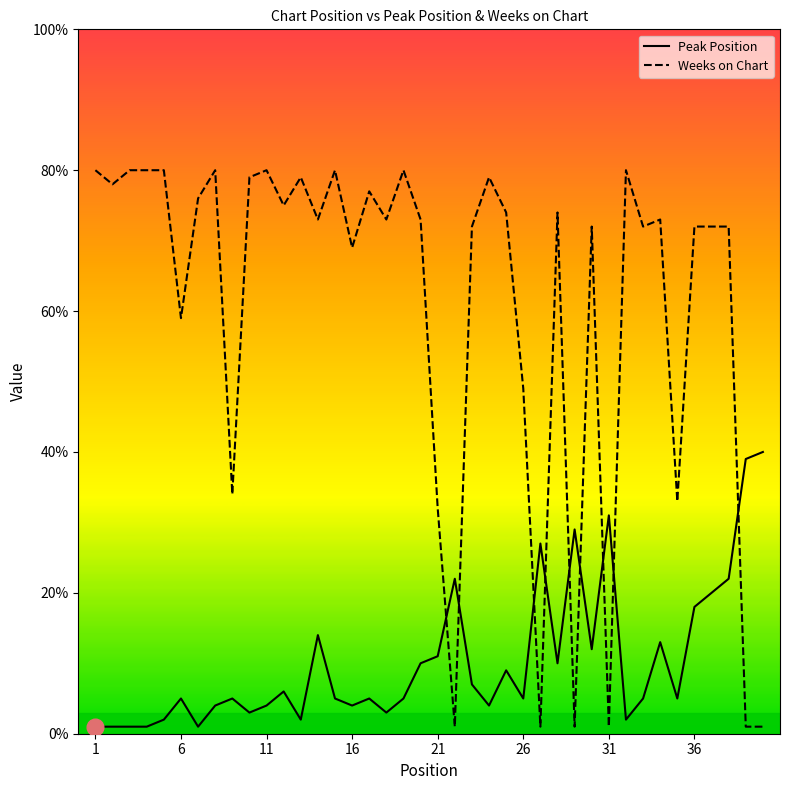

True or false: Weeks on Chart and Peak Position cross at least once.

True